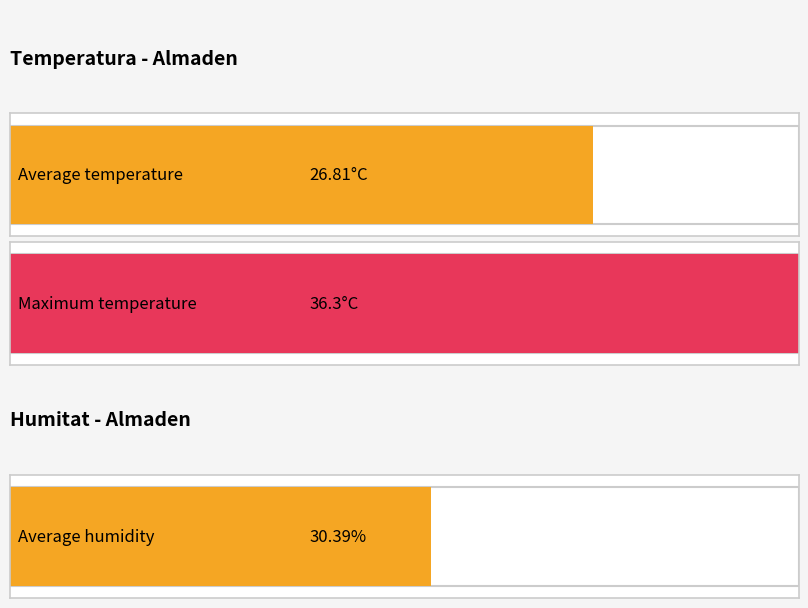

Are the bars grouped side by side (vs. stacked)?

Yes